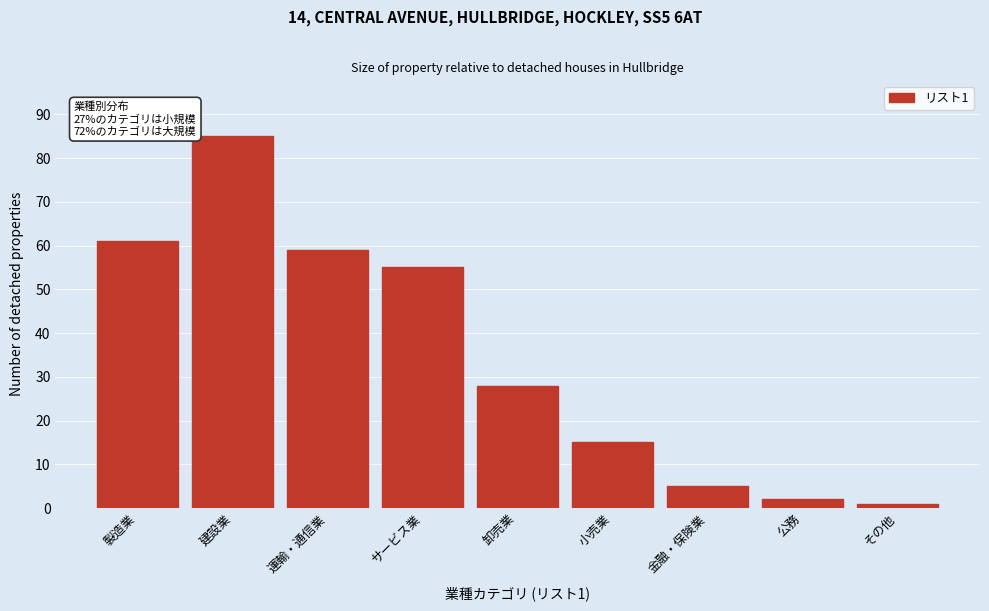

Reading left to right, transcribe all the data shown in this chart.

製造業=61	建設業=85	運輸・通信業=59	サービス業=55	卸売業=28	小売業=15	金融・保険業=5	公務=2	その他=1